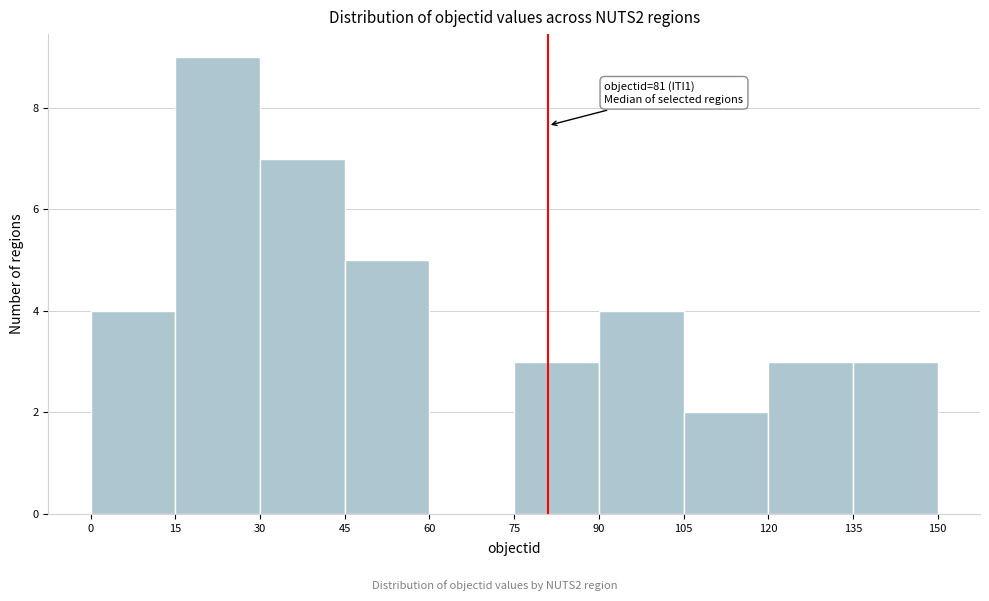

Which range on the x-axis has the tallest bar?

15 to 30